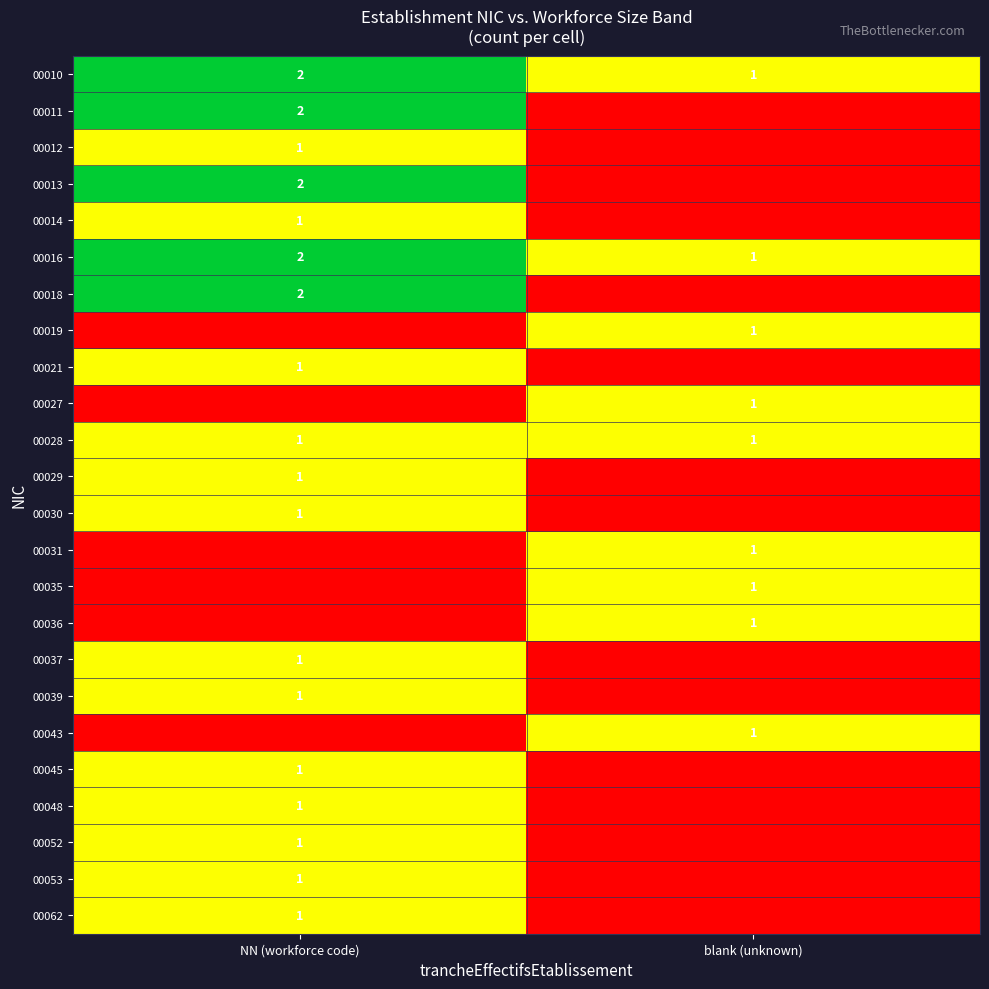

Read the 00028 value at NN (workforce code).

1